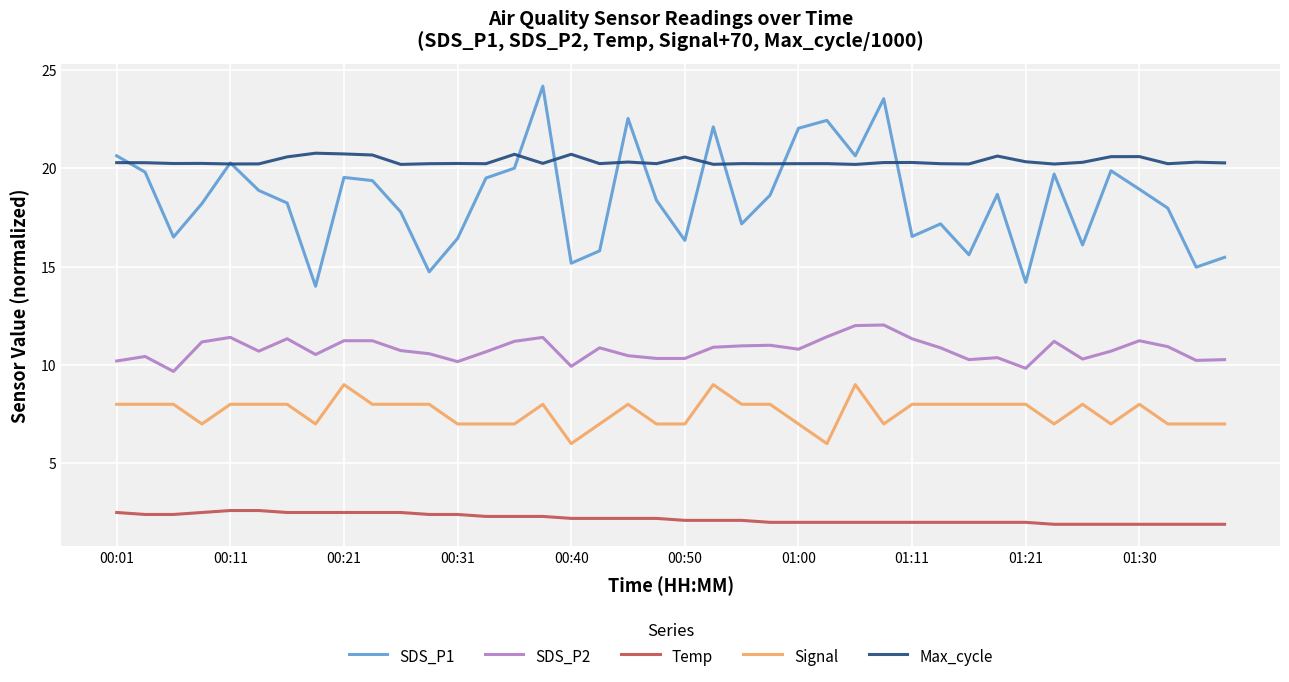

Count the number of categories in the chart.

40